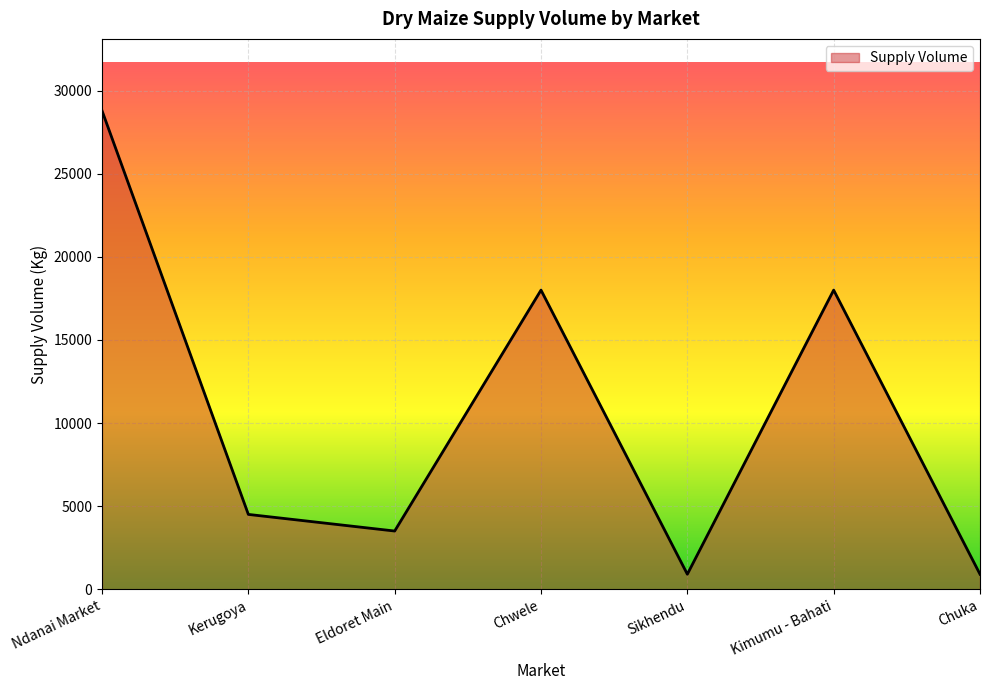

At which category does the data reach its first local peak?

Chwele